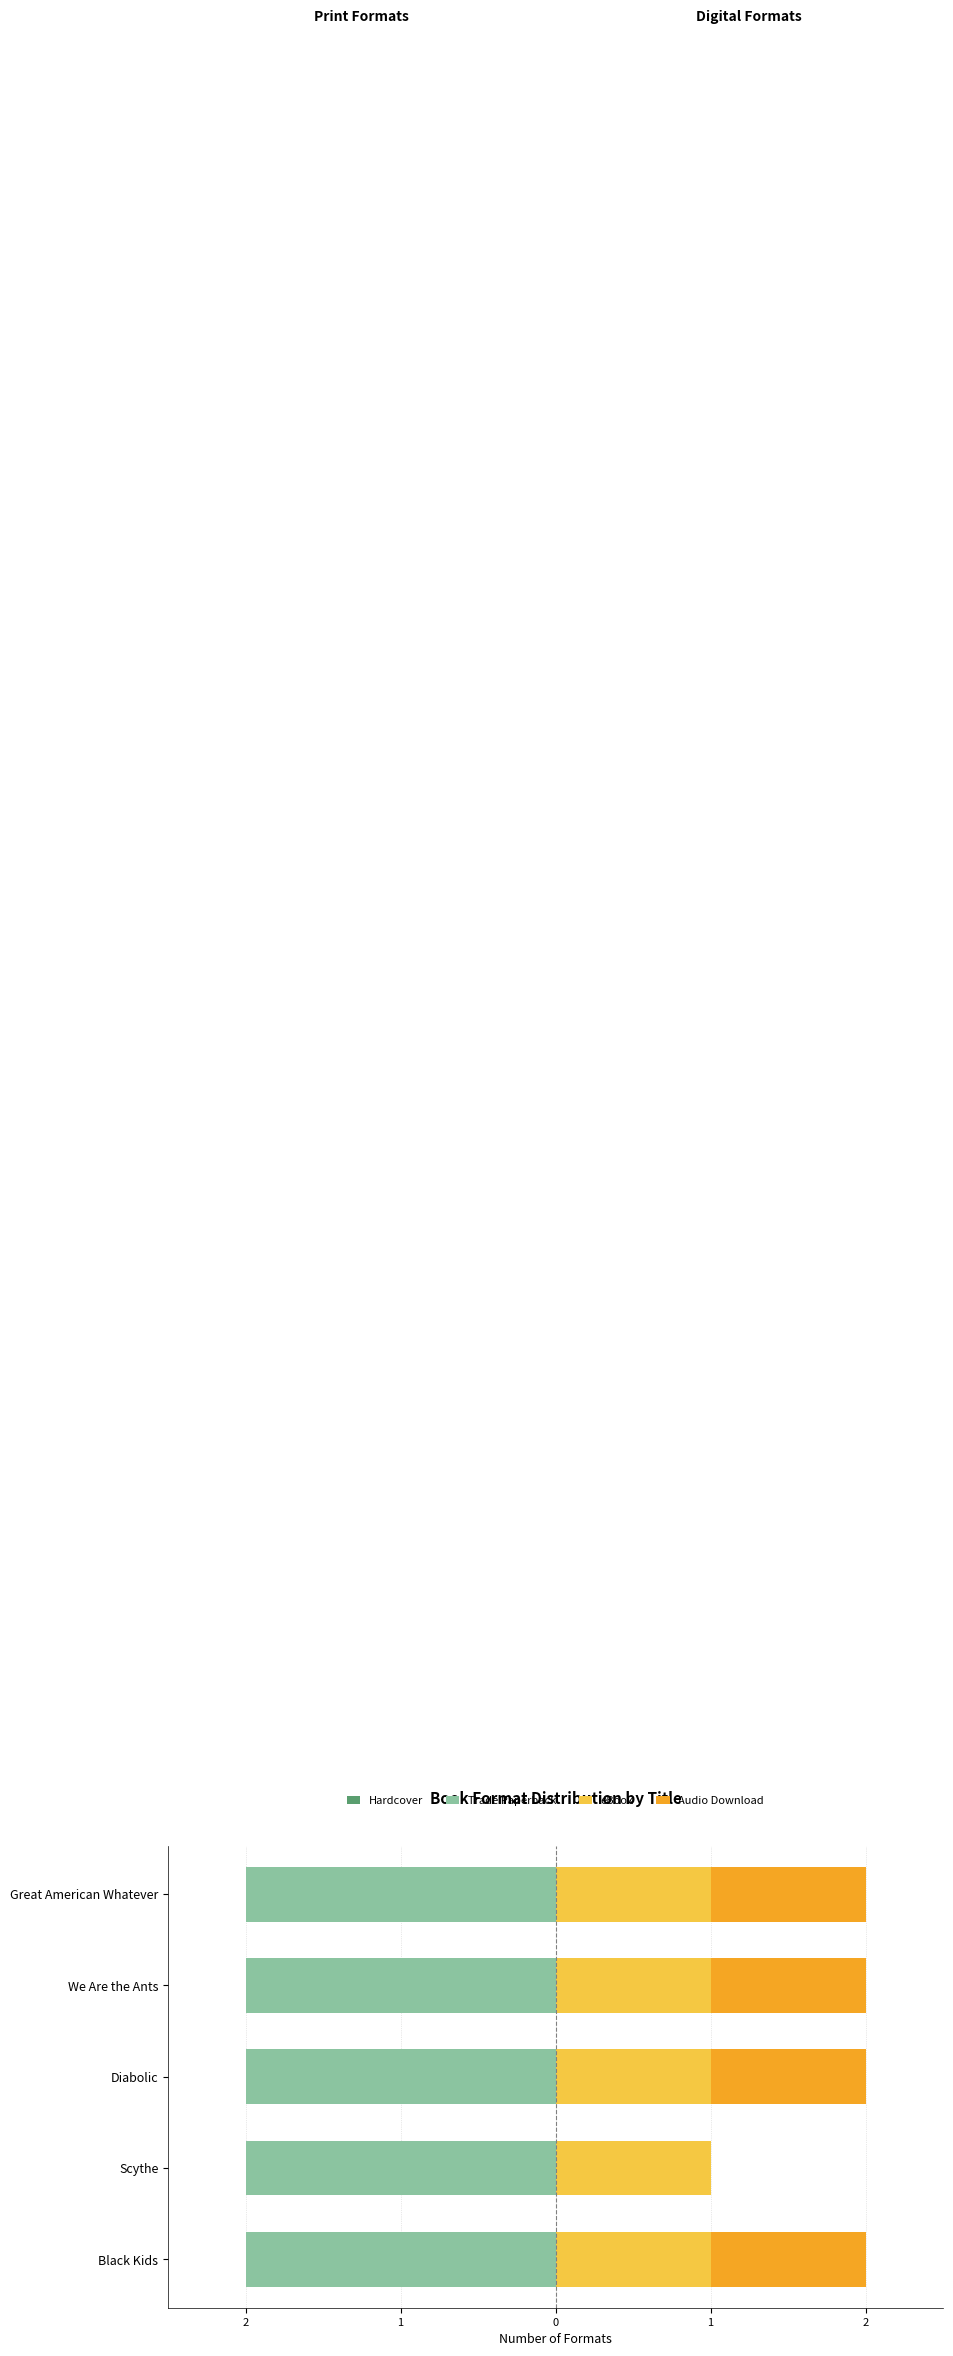

True or false: Audio Download has a value of 0.6 at Scythe.

False